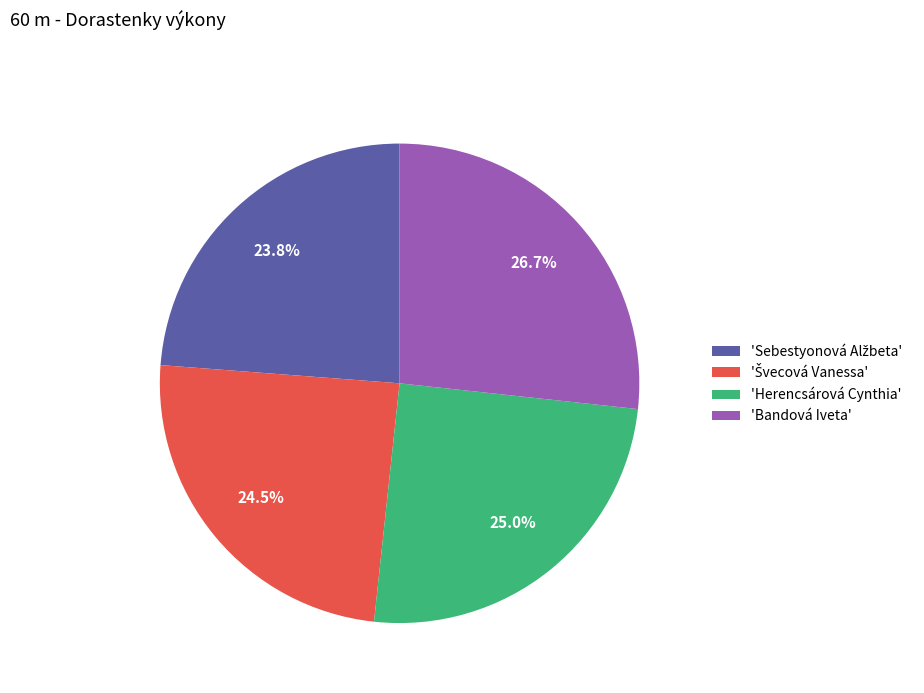

Which slice is the largest?

'Bandová Iveta'